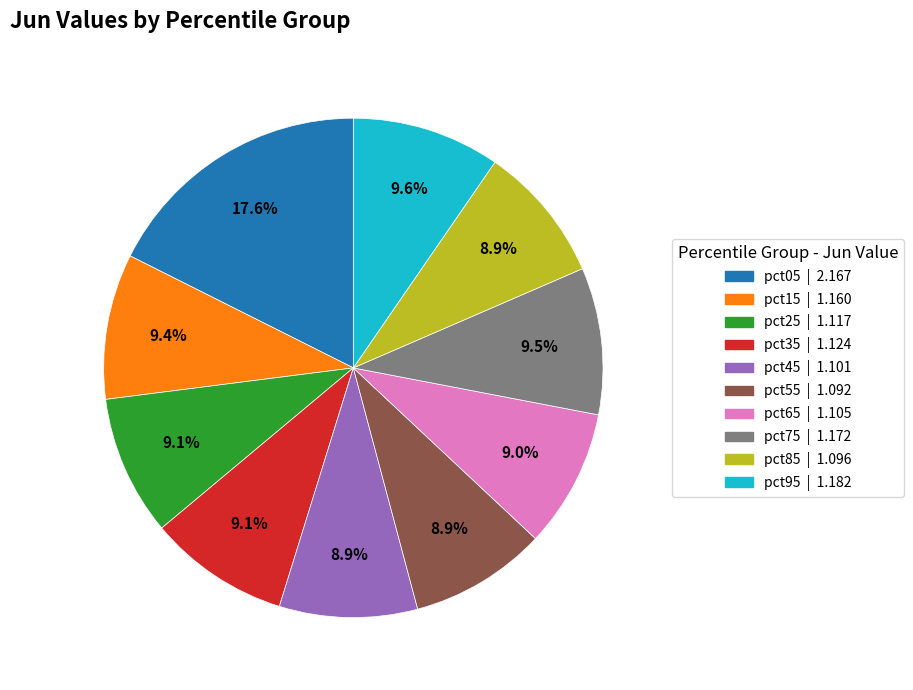

Is the sum of pct65 | 1.105 and pct95 | 1.182 greater than half?

No